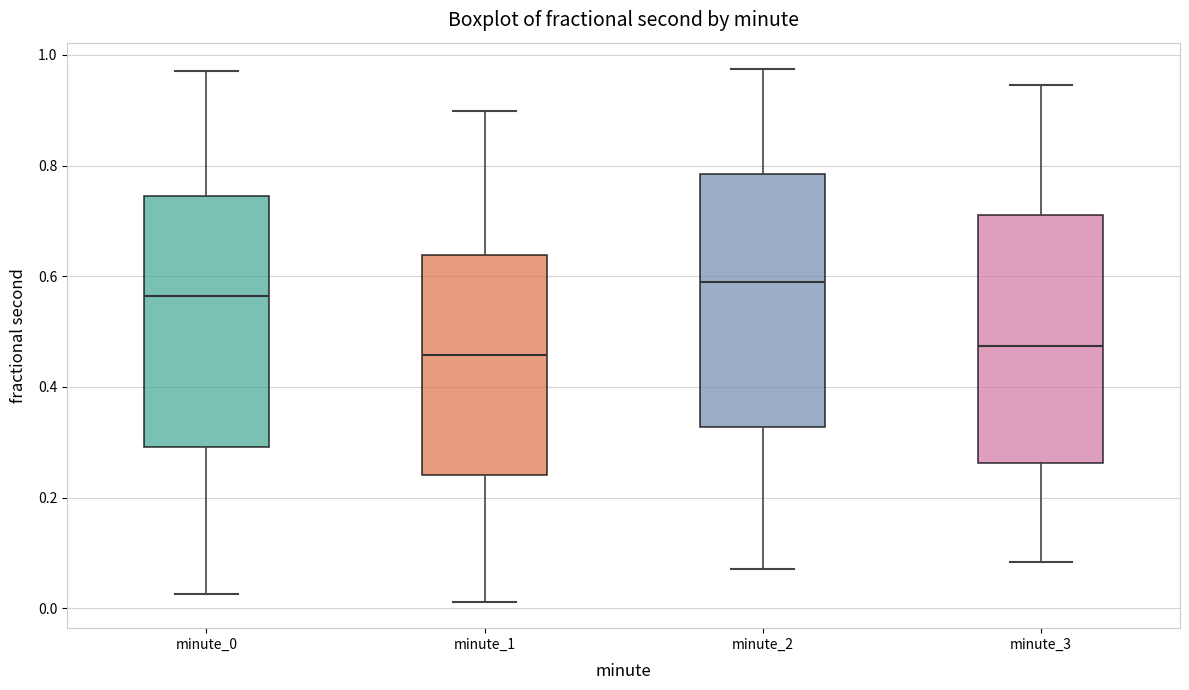

Reading left to right, transcribe this box plot: for each box, give where its median line is, the range the box spans, and where its two whiskers end, as read against the y-axis. The values are not printed on the chart, so give them approximately, as read against the axis.

minute_0: median 0.56, box 0.30 to 0.74, whiskers 0.02 to 0.98
minute_1: median 0.46, box 0.24 to 0.64, whiskers 0.02 to 0.90
minute_2: median 0.58, box 0.32 to 0.78, whiskers 0.08 to 0.98
minute_3: median 0.48, box 0.26 to 0.72, whiskers 0.08 to 0.94